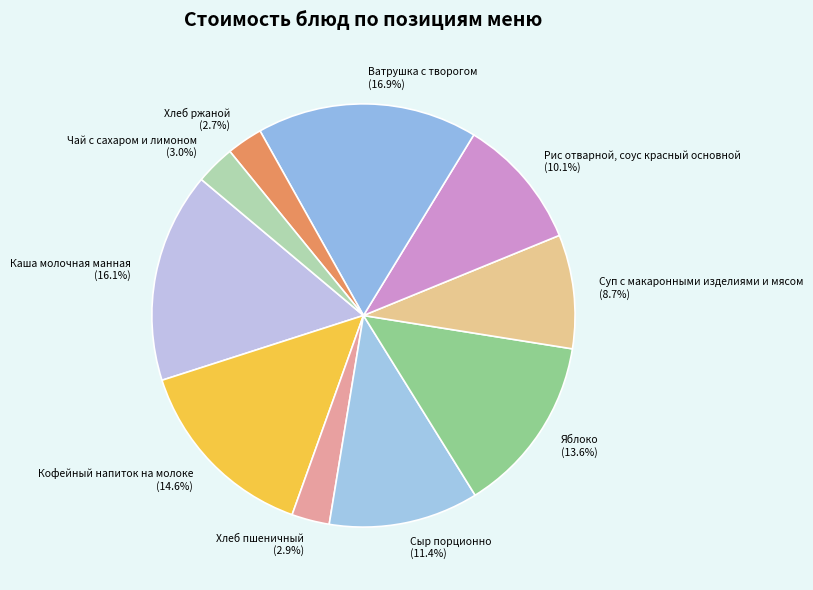

What is the total percentage of Рис отварной, соус красный основной and Кофейный напиток на молоке?

24.7%